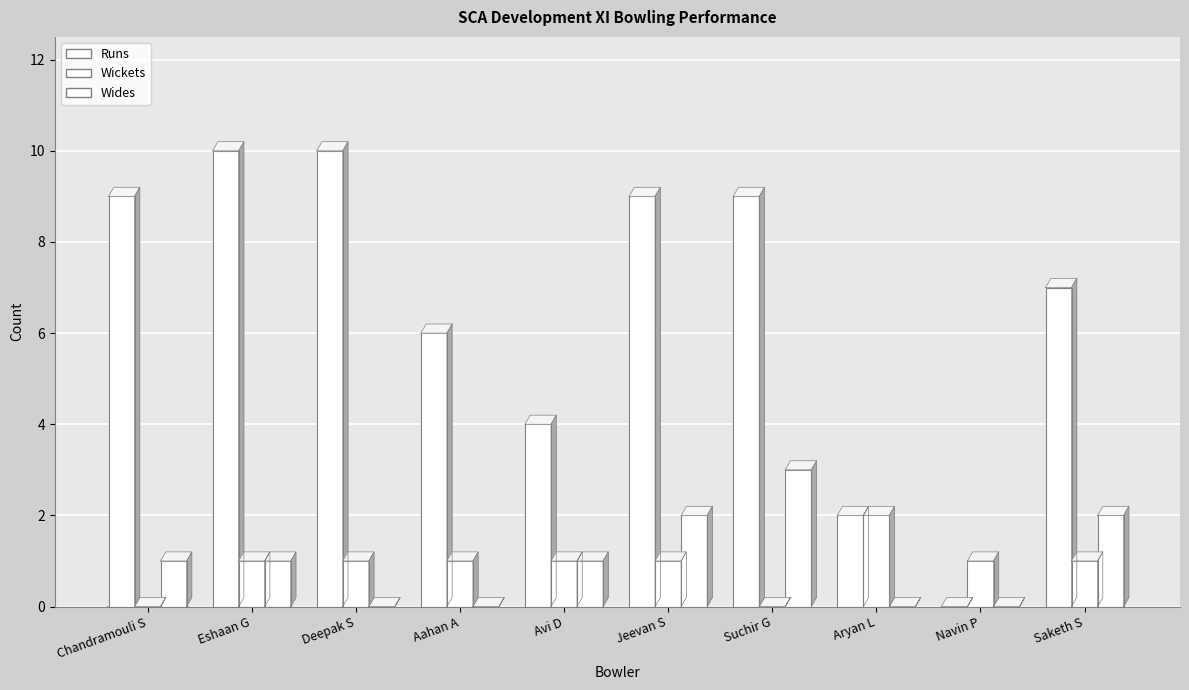

What is the sum of all Wickets values?

9